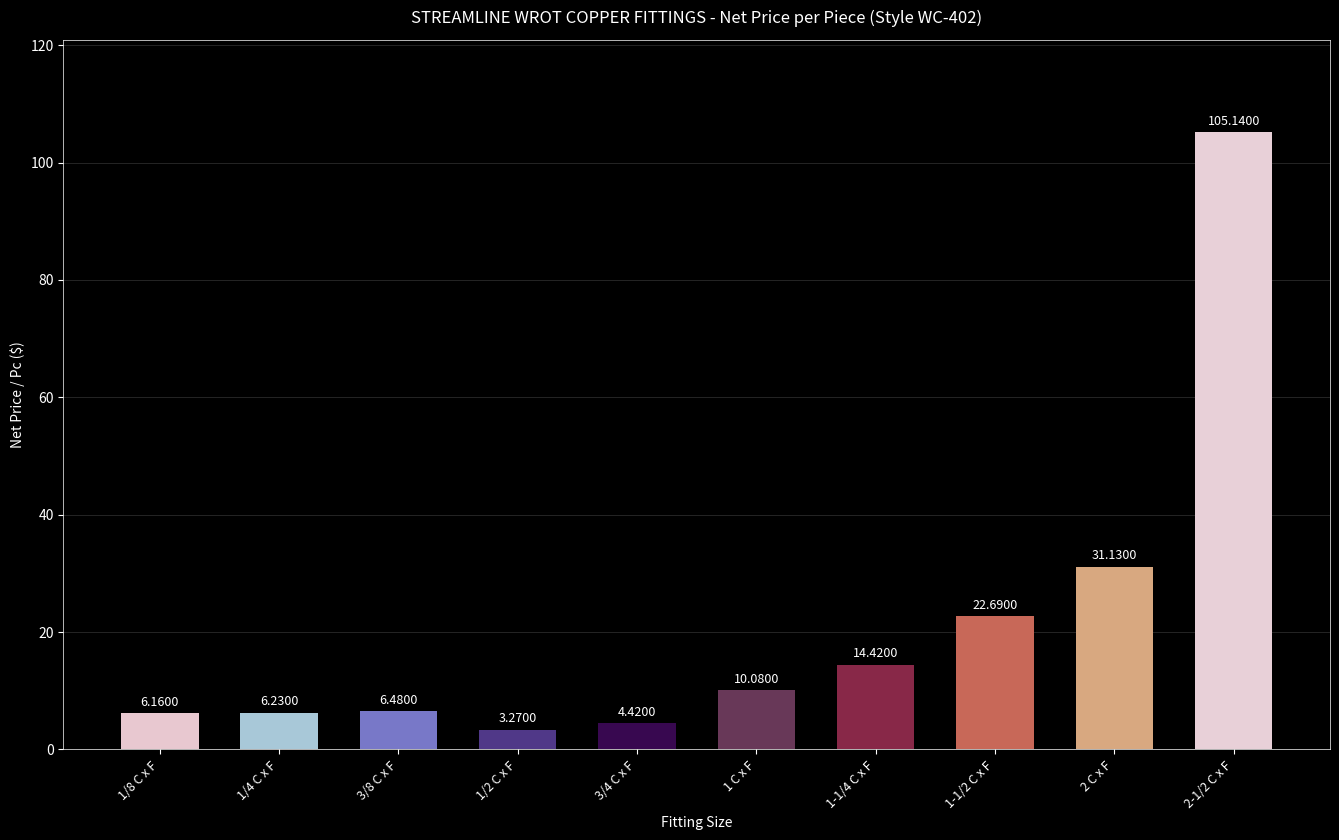

List the labels in order of value, largest first.

2-1/2 C x F, 2 C x F, 1-1/2 C x F, 1-1/4 C x F, 1 C x F, 3/8 C x F, 1/4 C x F, 1/8 C x F, 3/4 C x F, 1/2 C x F